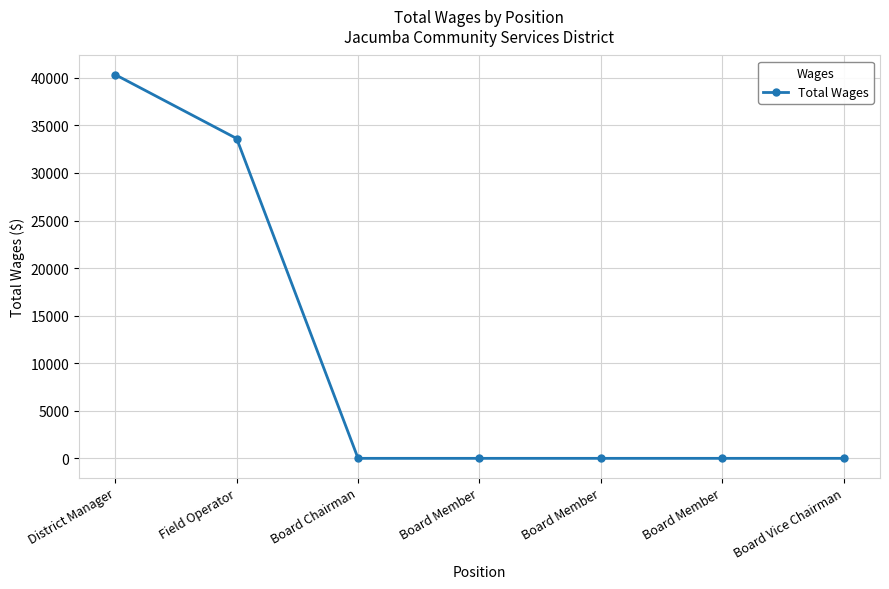

Rank the categories by value from highest to lowest.

District Manager, Field Operator, Board Chairman, Board Member, Board Member, Board Member, Board Vice Chairman